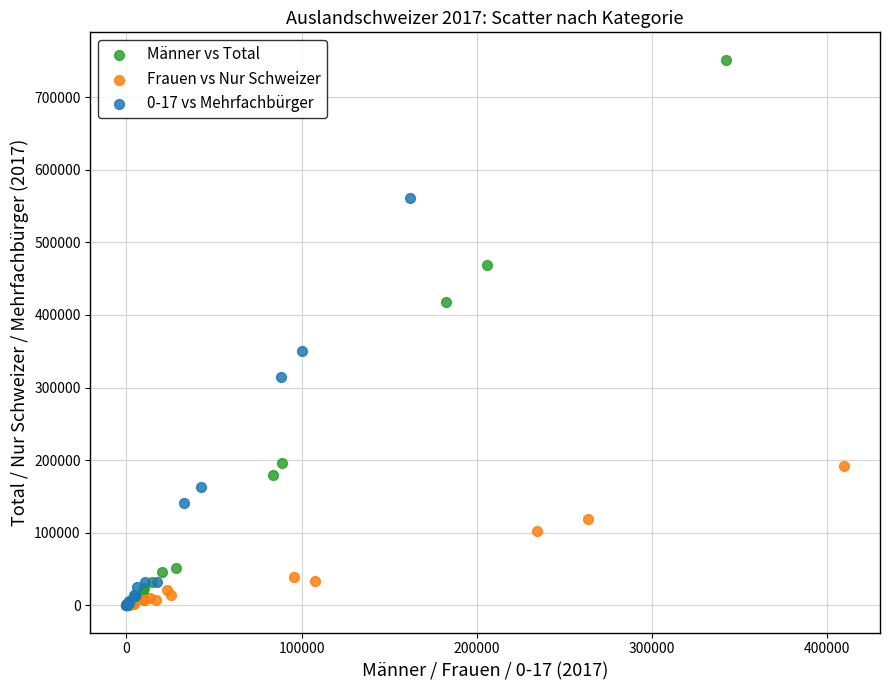

Which series has the largest Y range (max minus min)?

Männer vs Total